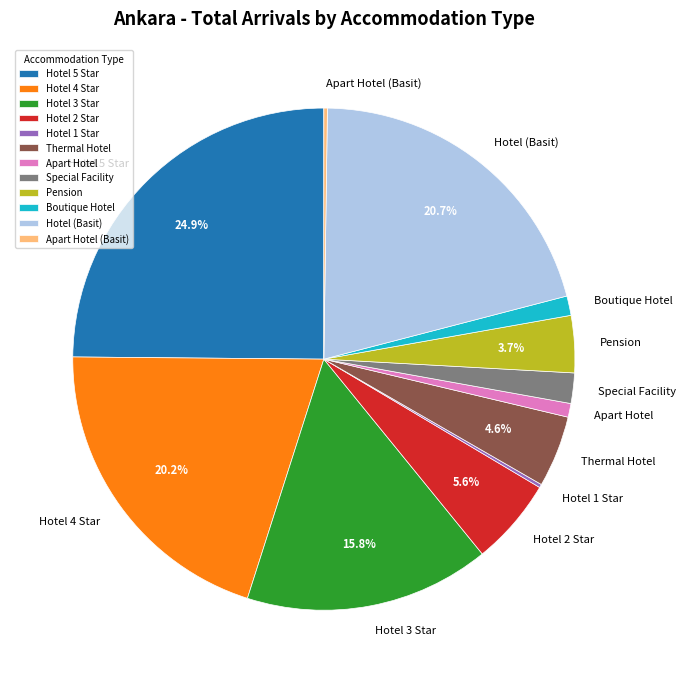

Is it true that Apart Hotel is 1% of the pie?

True